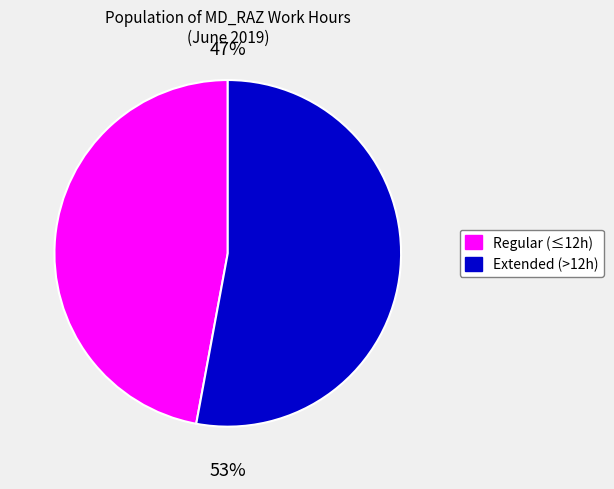

Does any single category account for the majority?

Yes